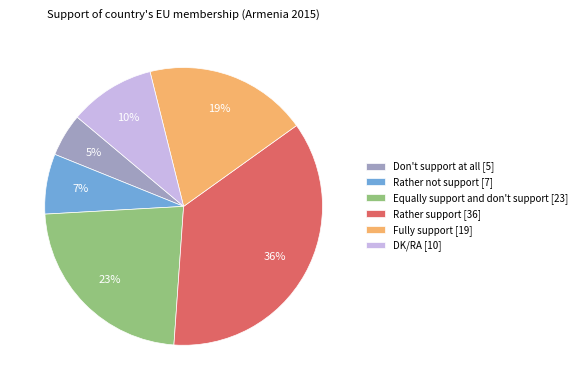

To the nearest percent, what is the combined percentage of Equally support and don't support and Rather not support?

30%